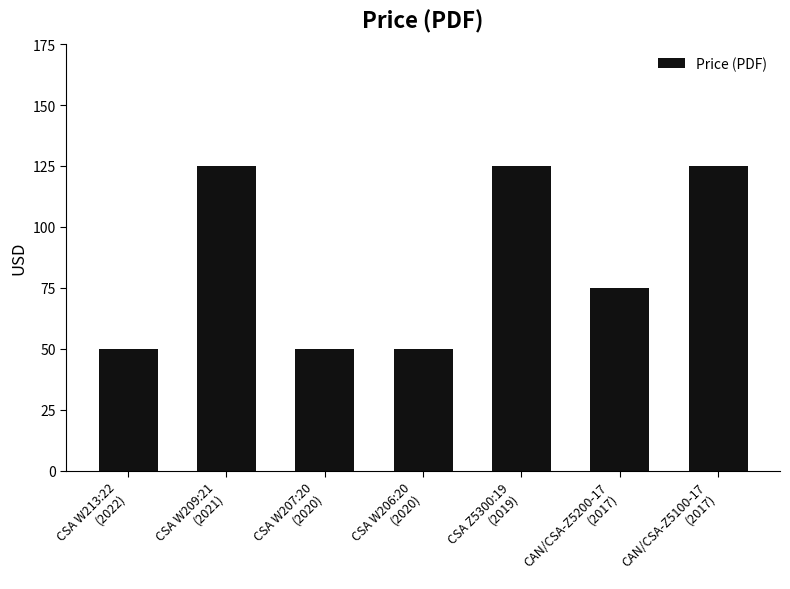

Where is the data nearest to the value 87?

CAN/CSA-Z5200-17
(2017)